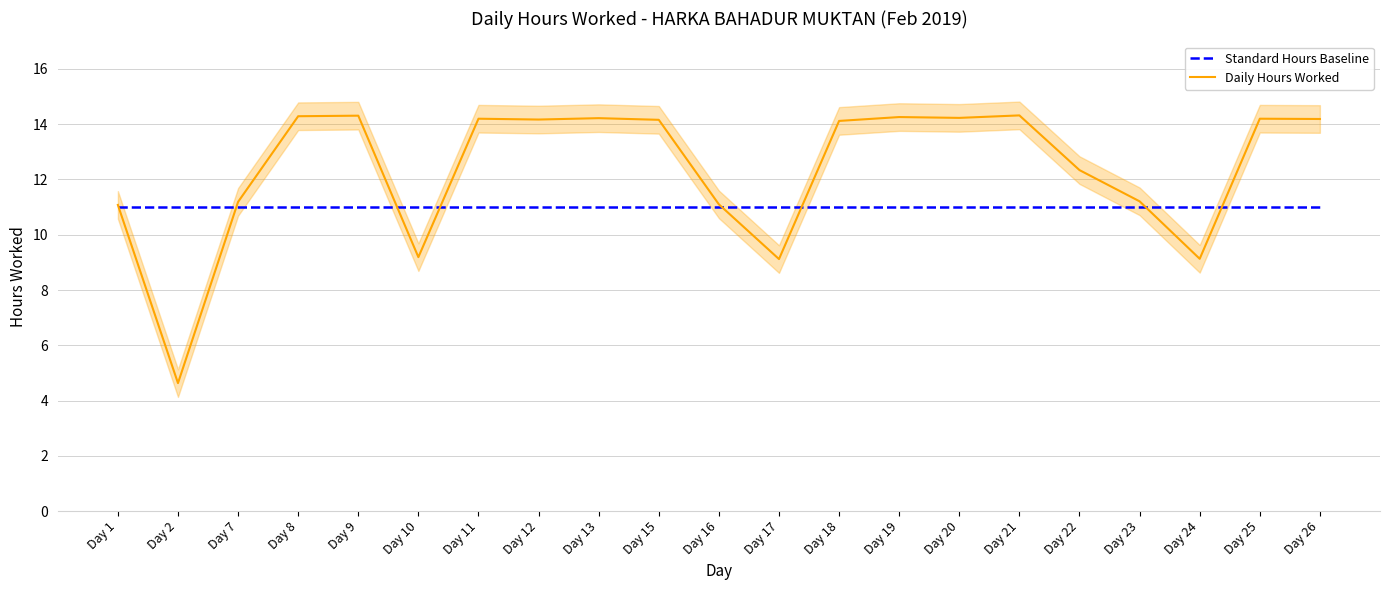

What is the maximum value for Daily Hours Worked?

14.3